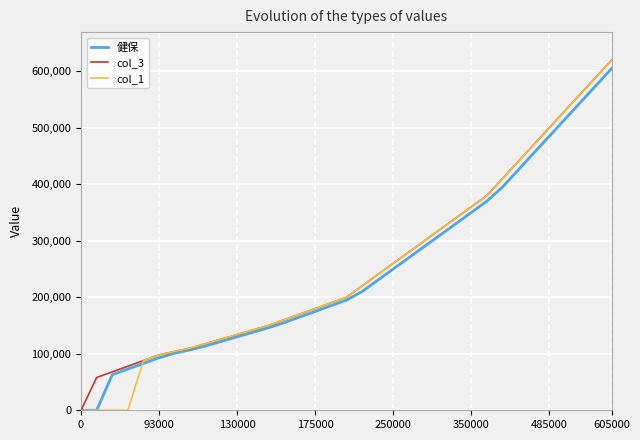

What is the maximum value shown in the chart?

620000